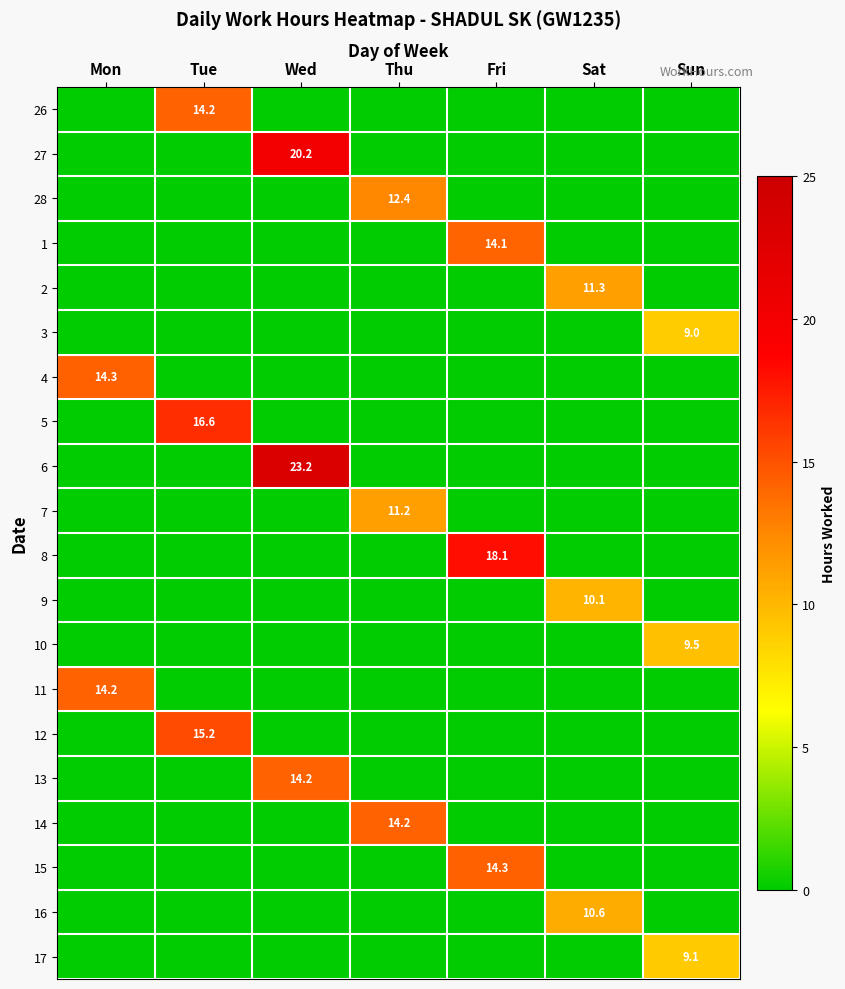

Is it true that 27 equals 8.0 at Wed?

False